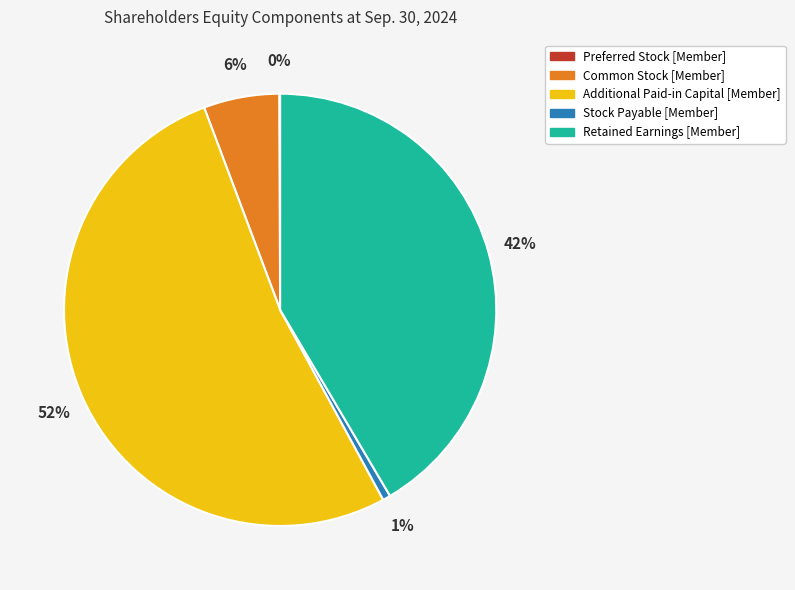

Which slice is the largest?

Additional Paid-in Capital [Member]